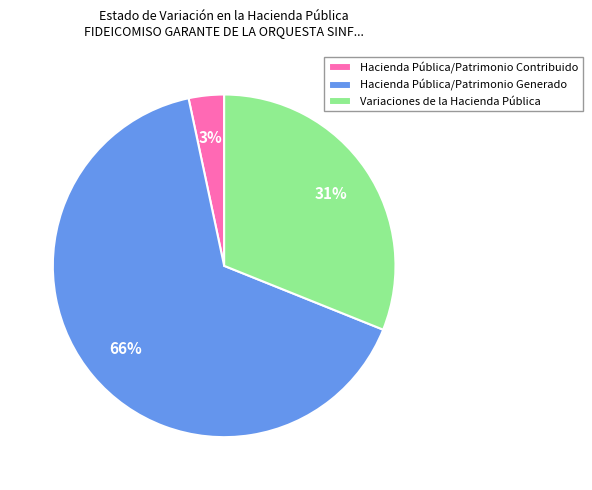

To the nearest percent, what portion does Variaciones de la Hacienda Pública represent?

31%